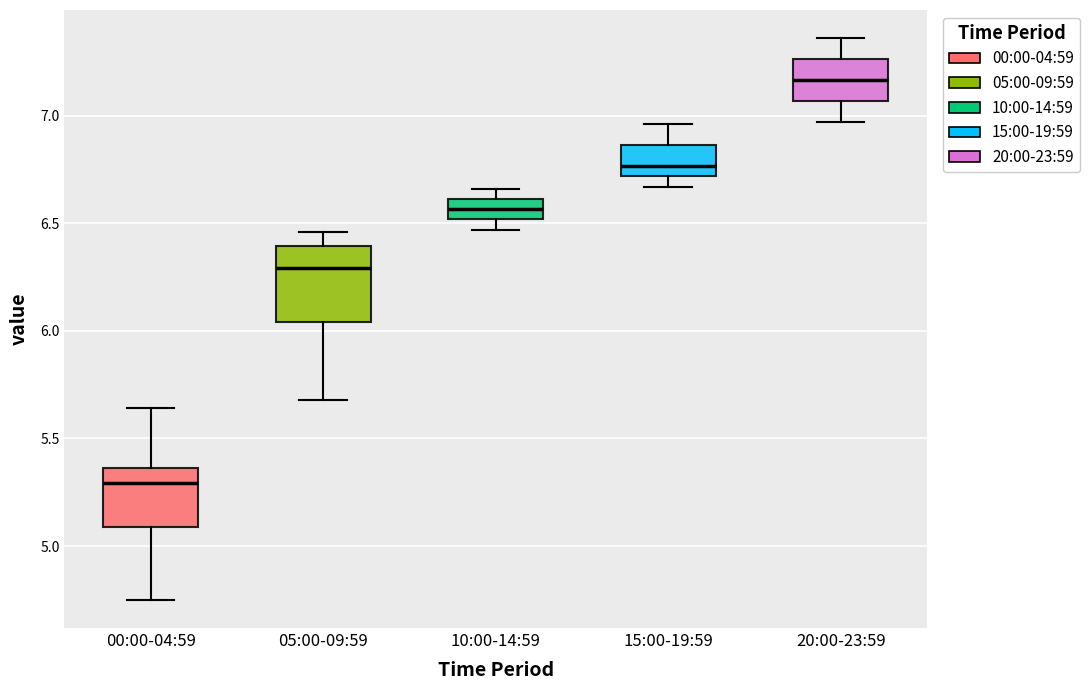

Where does the median line of the box for 10:00-14:59 sit on the y-axis? The values are not printed on the chart, so give them approximately, as read against the axis.

6.55